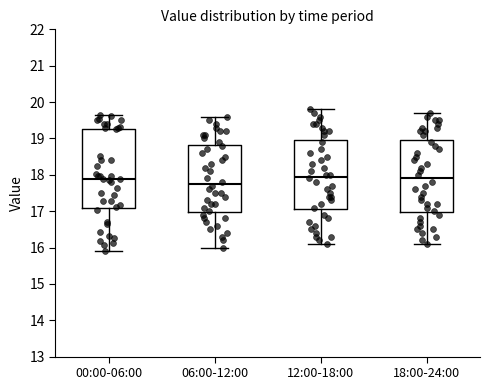

Reading left to right, transcribe this box plot: for each box, give where its median line is, the range the box spans, and where its two whiskers end, as read against the y-axis. The values are not printed on the chart, so give them approximately, as read against the axis.

00:00-06:00: median 17.9, box 17.1 to 19.3, whiskers 15.9 to 19.7
06:00-12:00: median 17.8, box 17.0 to 18.8, whiskers 16.0 to 19.6
12:00-18:00: median 18.0, box 17.1 to 19.0, whiskers 16.1 to 19.8
18:00-24:00: median 17.9, box 17.0 to 19.0, whiskers 16.1 to 19.7